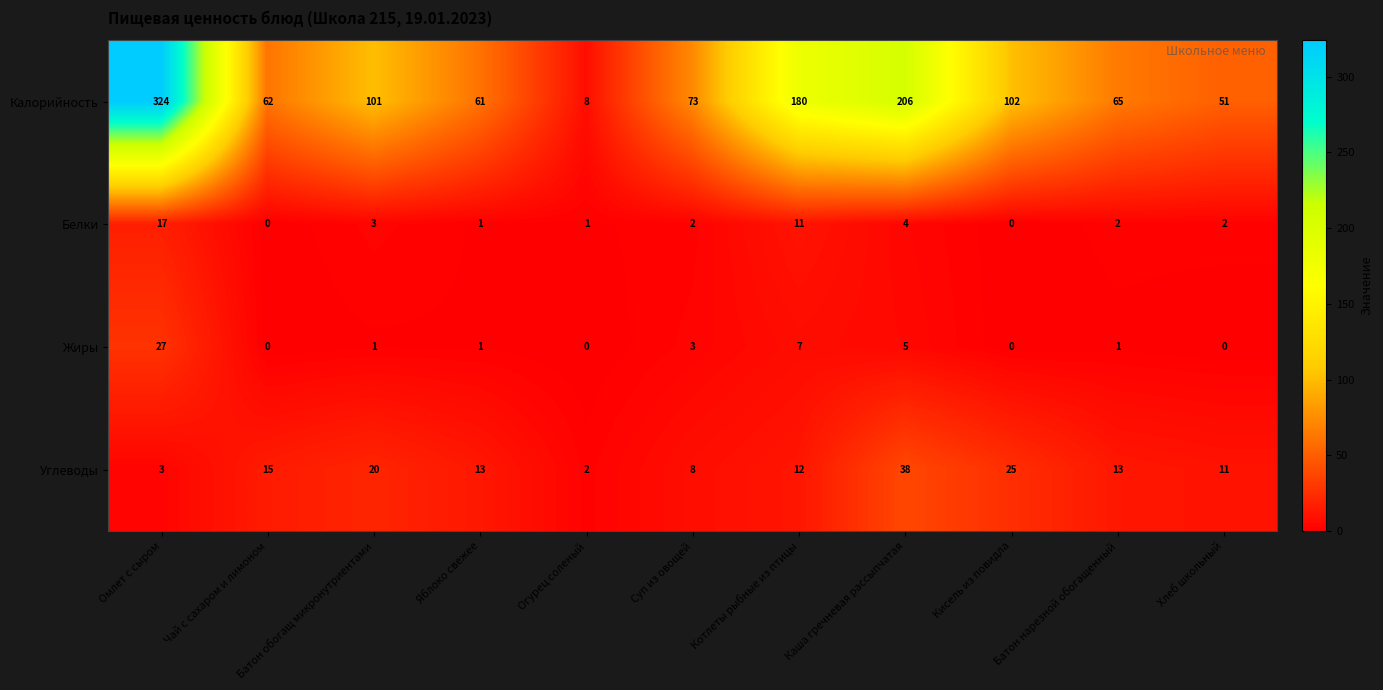

The value of Белки at Огурец соленый is 1. True or false?

True